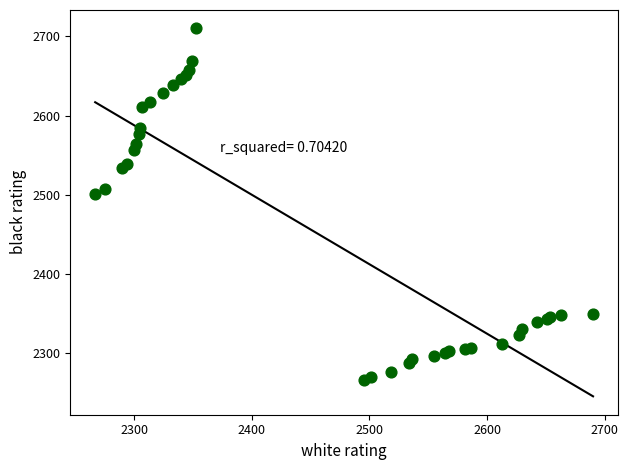

What Y value in the scatter plot is closest to 2488?

2501